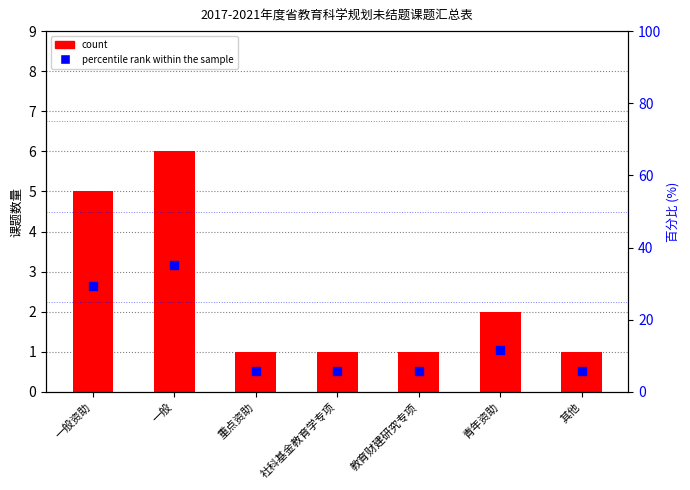

At how many categories does at least one series exceed 15?

2